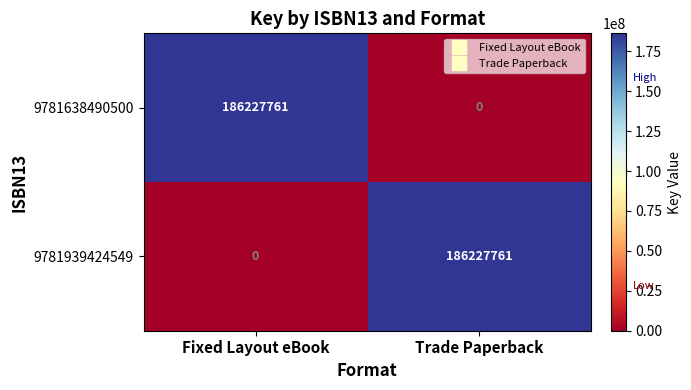

Count the number of categories in the chart.

2